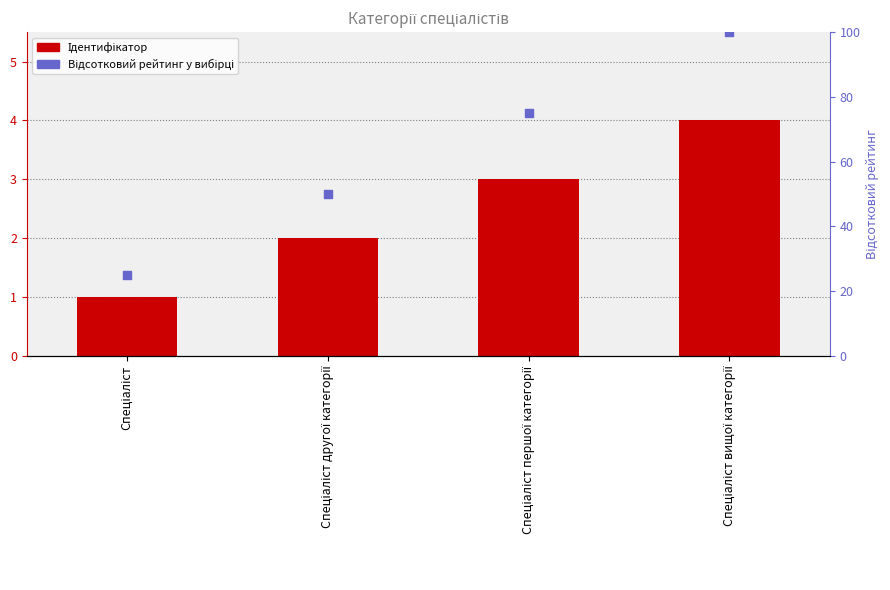

What is the total value across all series at Спеціаліст першої категорії?

78